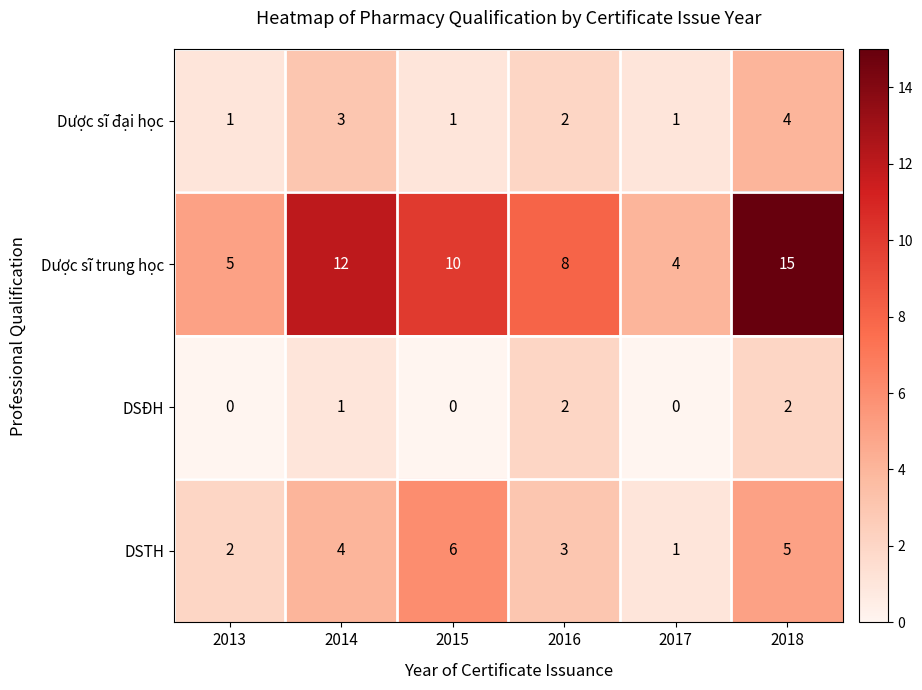

What is the difference between the maximum and minimum values in the DSTH series?

5